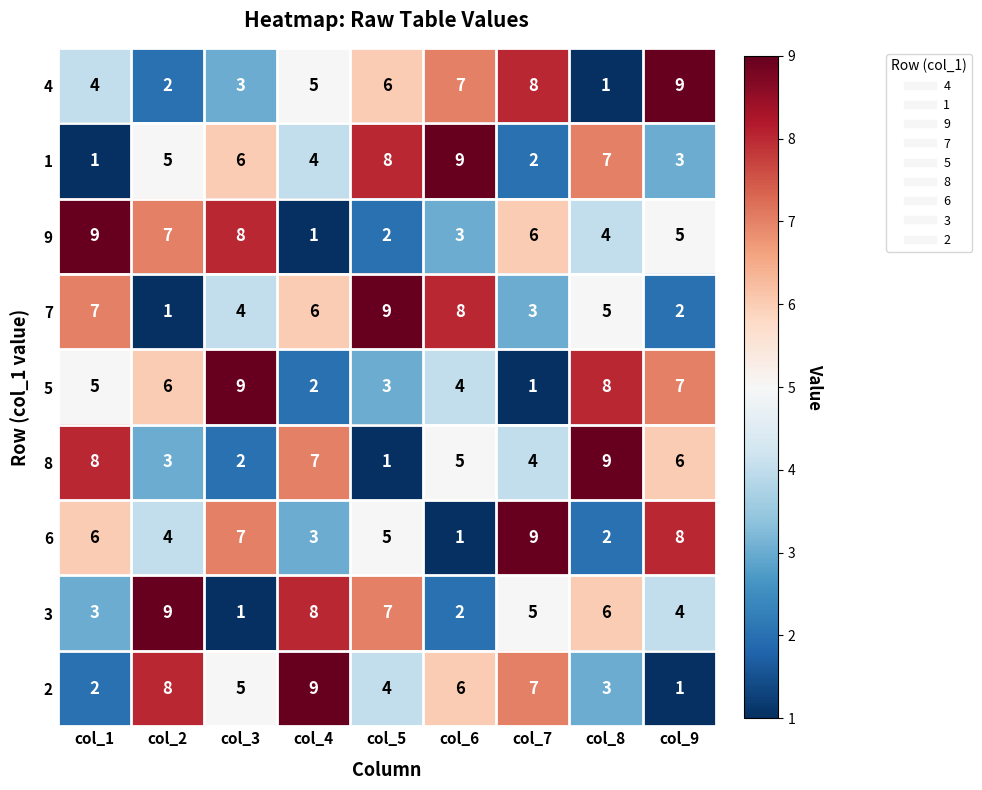

Is the value of 6 at col_3 greater than the value of 1 at col_3?

Yes